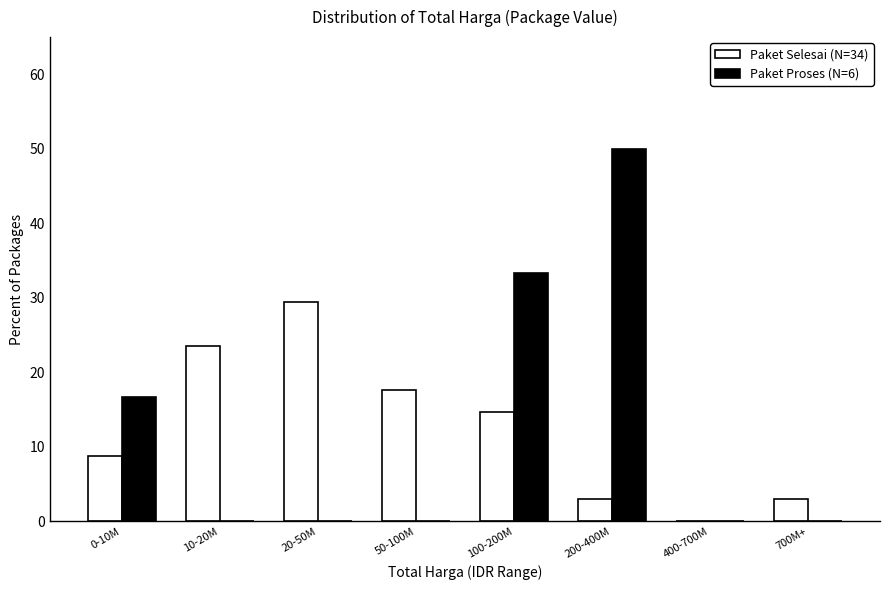

Reading right to left, transcribe all the data shown in this chart.

Paket Selesai (N=34): 700M+=2.9	400-700M=0.0	200-400M=2.9	100-200M=14.7	50-100M=17.6	20-50M=29.4	10-20M=23.5	0-10M=8.8
Paket Proses (N=6): 700M+=0.0	400-700M=0.0	200-400M=50.0	100-200M=33.3	50-100M=0.0	20-50M=0.0	10-20M=0.0	0-10M=16.7